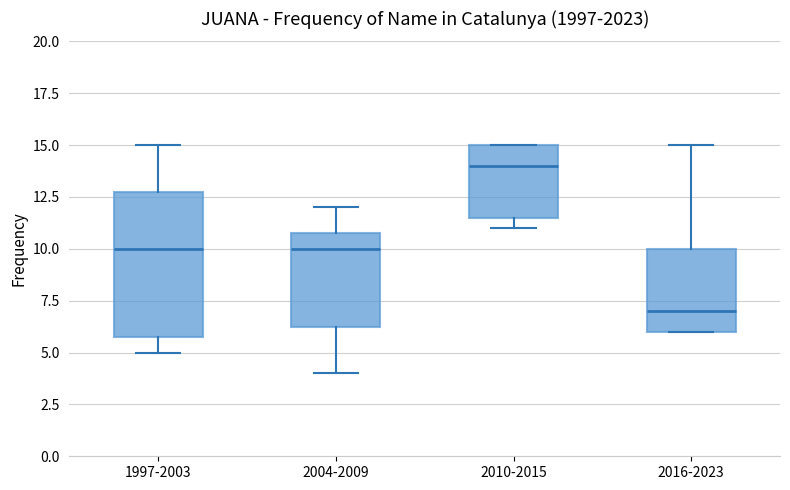

Which box's median line is the highest?

2010-2015